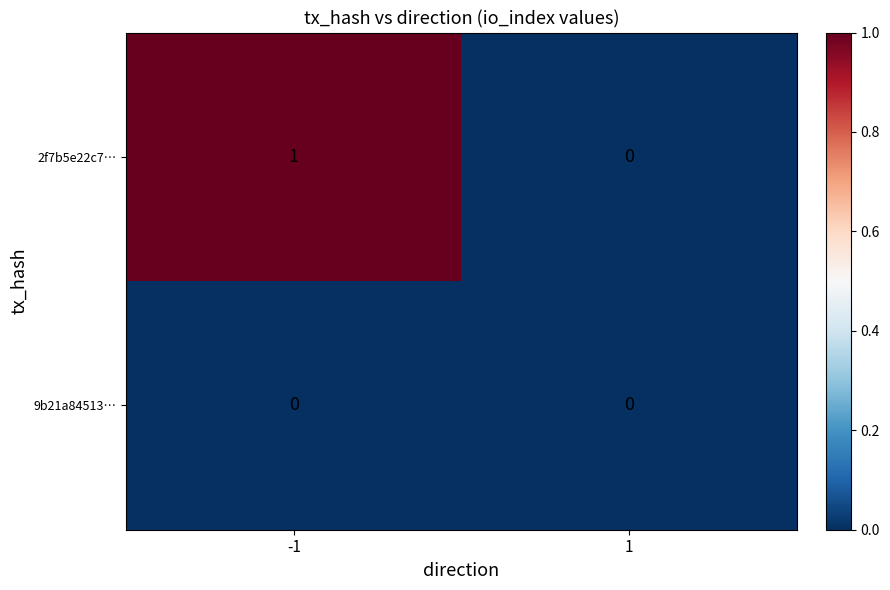

Which series changed the most between -1 and 1?

2f7b5e22c7…